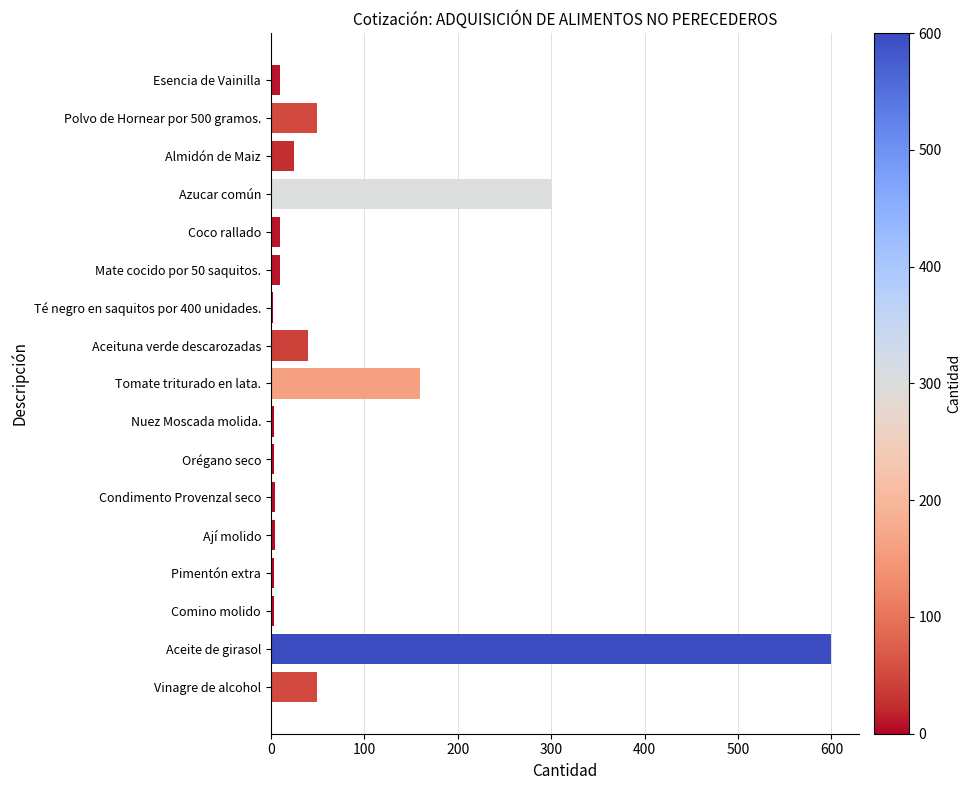

What is the label of the 8th bar from the bottom?

Nuez Moscada molida.